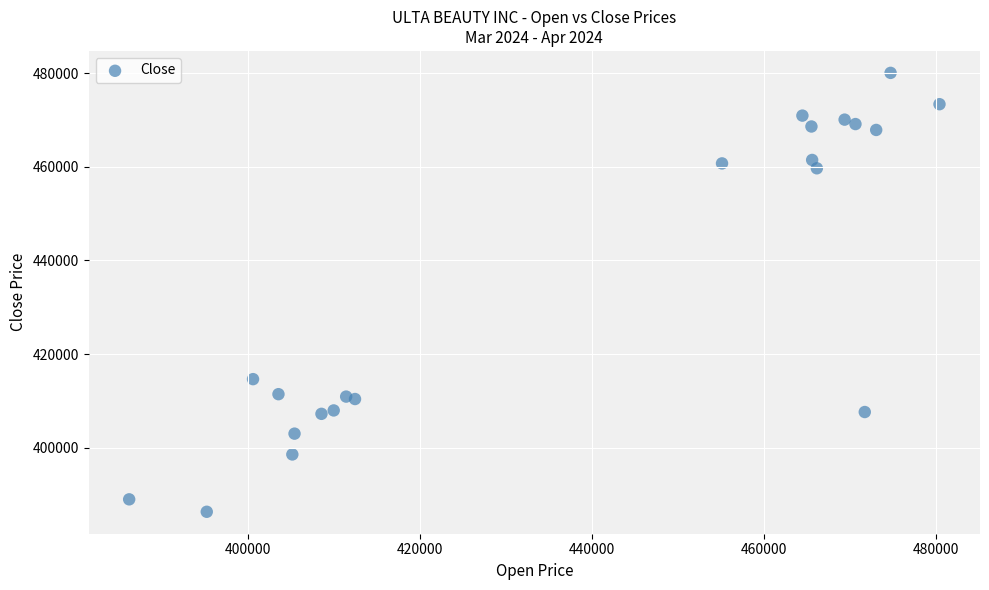

What Y value in the scatter plot is closest to 433190?

414649